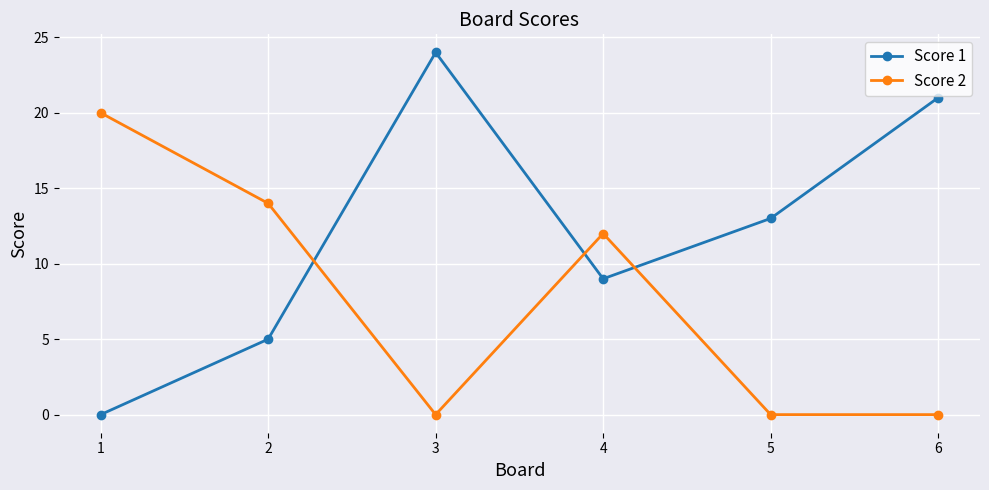

List the labels in order of Score 1 value, largest first.

3, 6, 5, 4, 2, 1